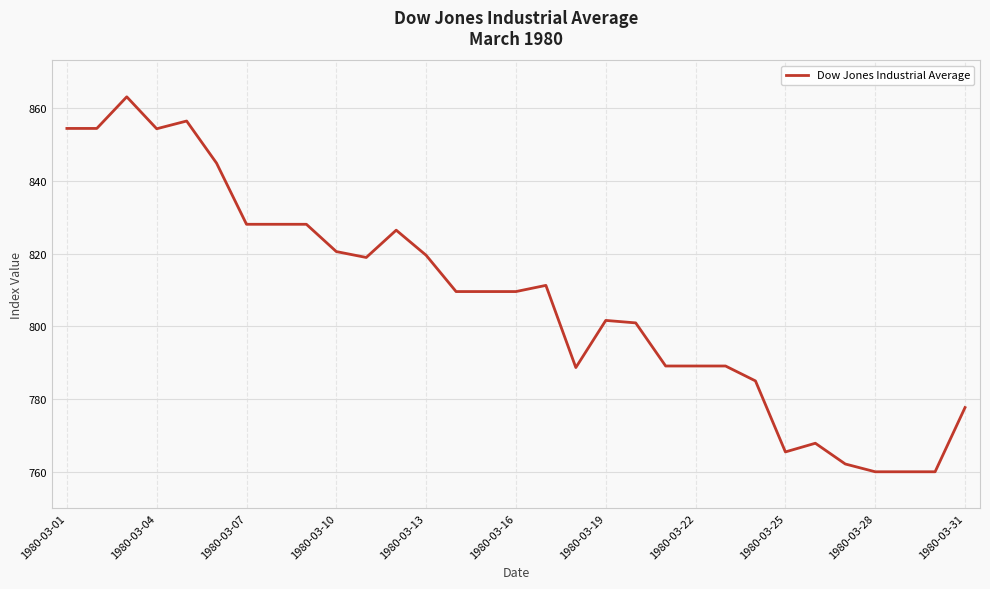

What is the maximum value shown in the chart?

863.1